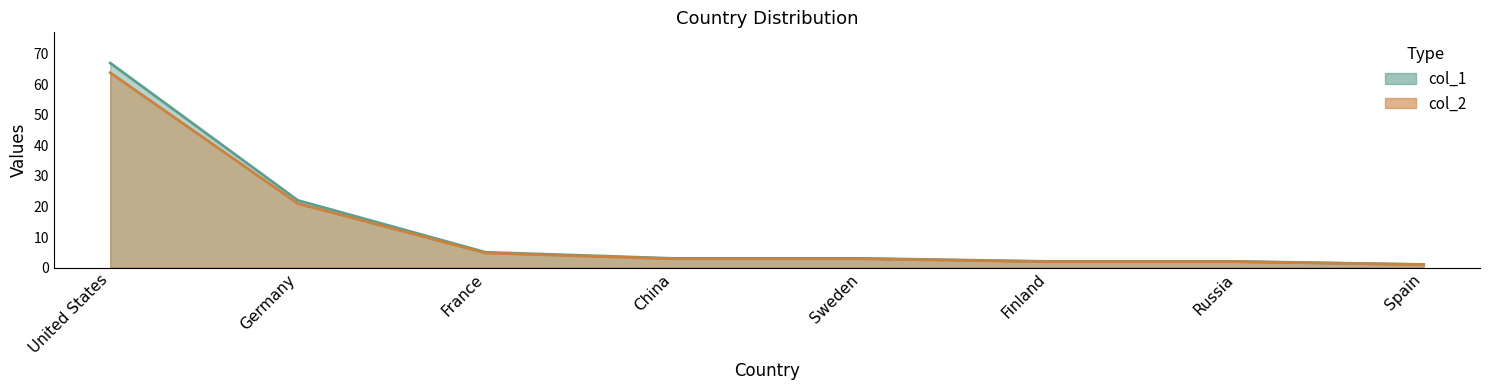

Reading left to right, what are all the values shown in this chart?

col_1: United States=67.0	Germany=22.0	France=5.0	China=3.0	Sweden=3.0	Finland=2.0	Russia=2.0	Spain=1.0
col_2: United States=63.8	Germany=21.0	France=4.8	China=2.9	Sweden=2.9	Finland=1.9	Russia=1.9	Spain=1.0